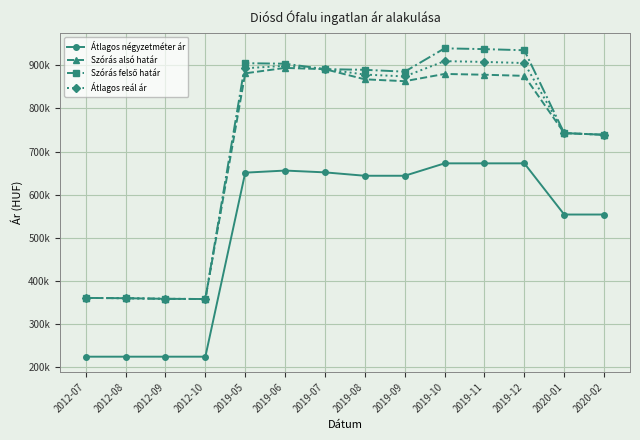

Does the chart have visible grid lines?

Yes